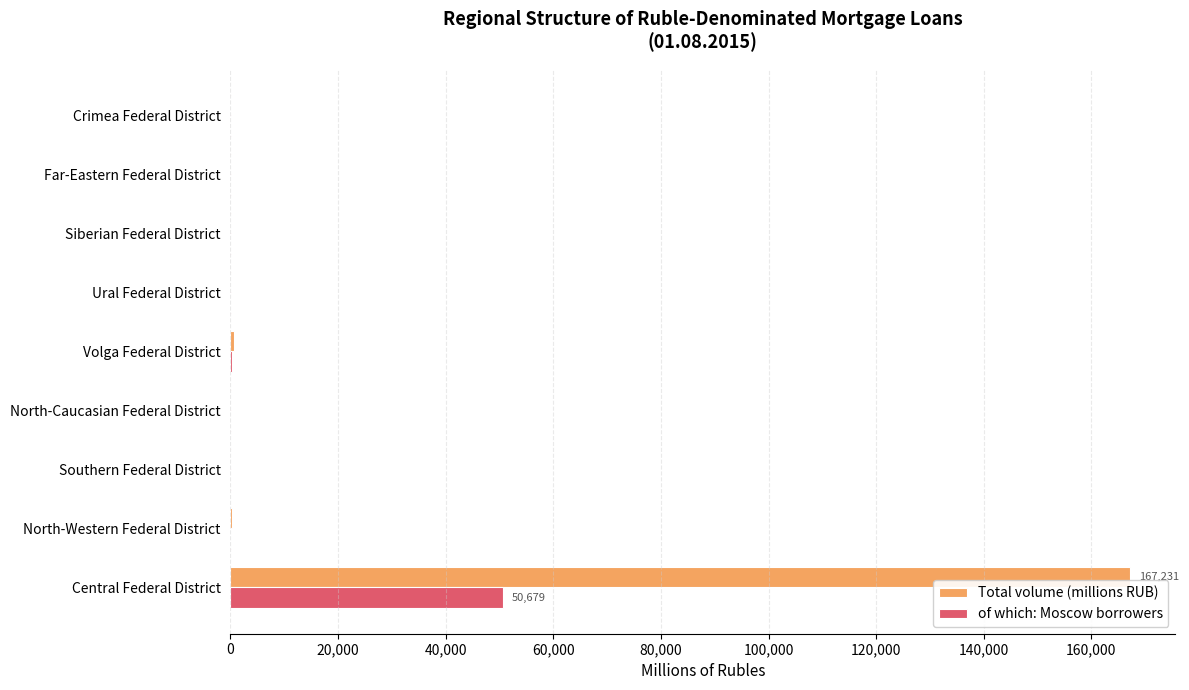

At which category is the sum across all series the highest?

Central Federal District